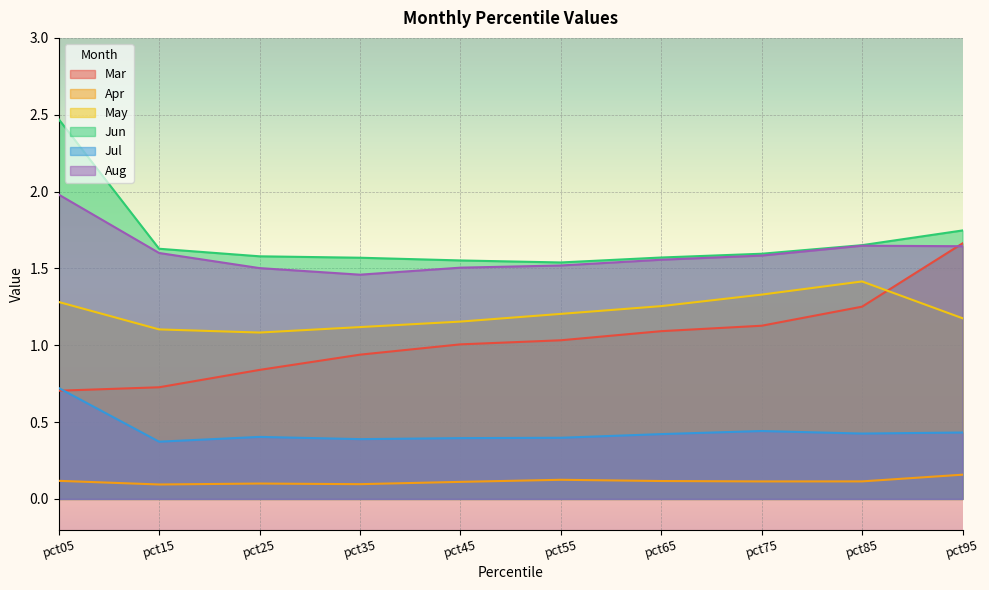

What is the sum of all Aug values?

16.0